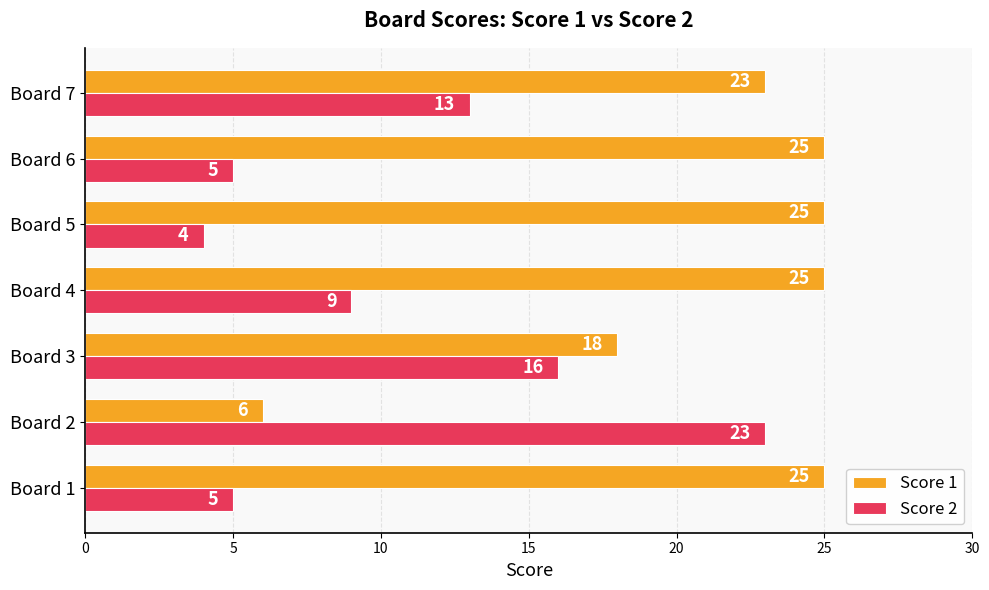

At which label is Score 1 closest to 15?

Board 3